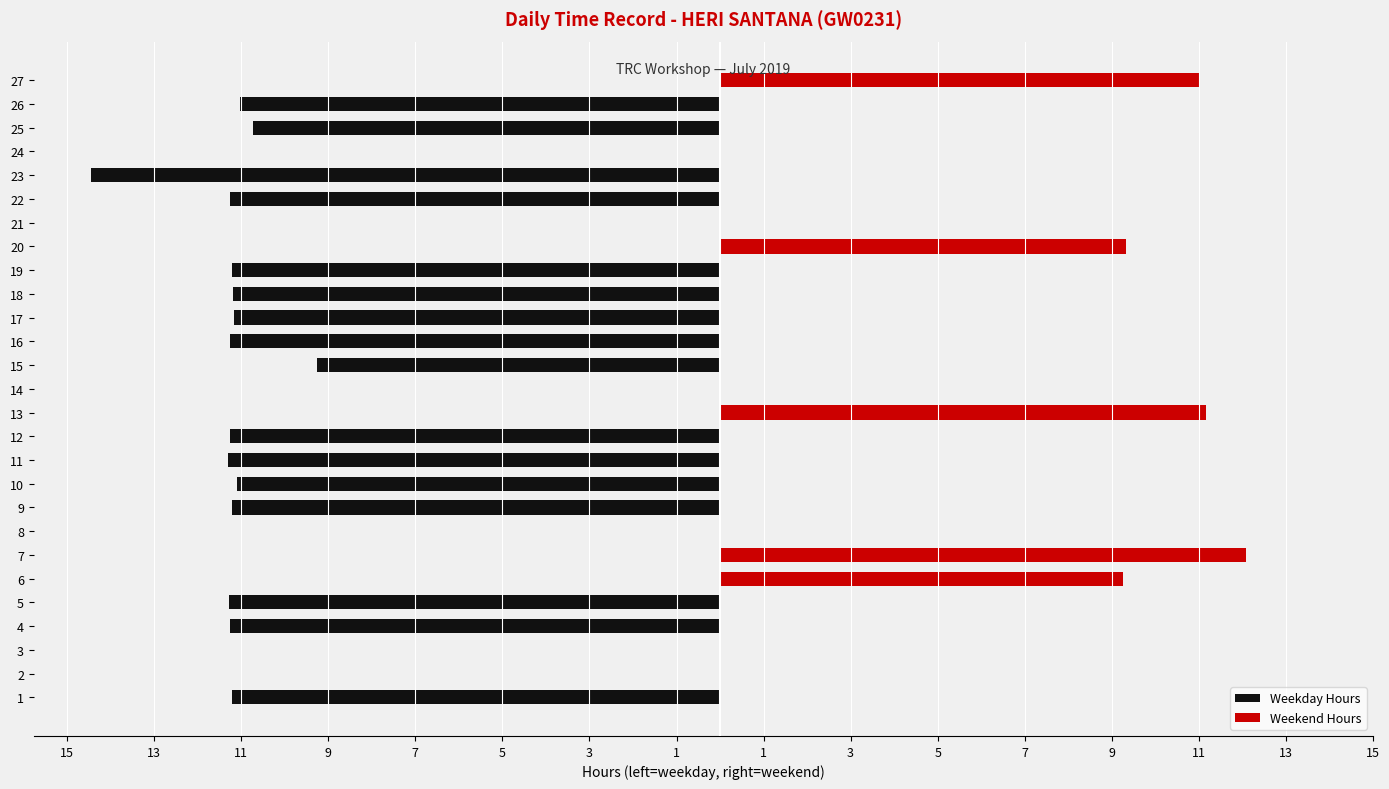

Are the bars horizontal?

Yes